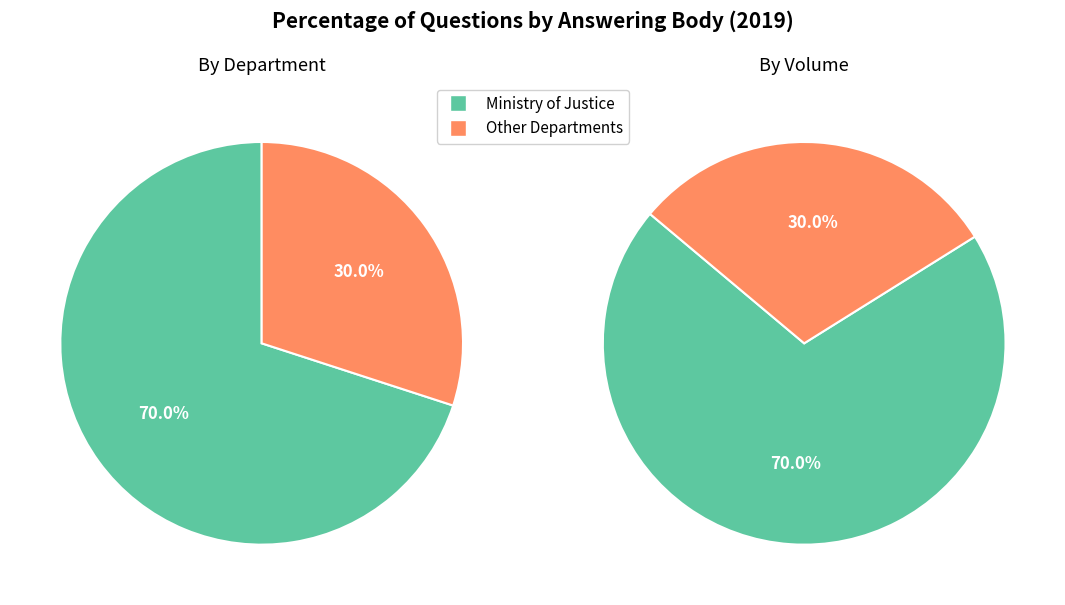

The Department for Environment, Food and Rural Affairs slice represents 1% of the pie. True or false?

False